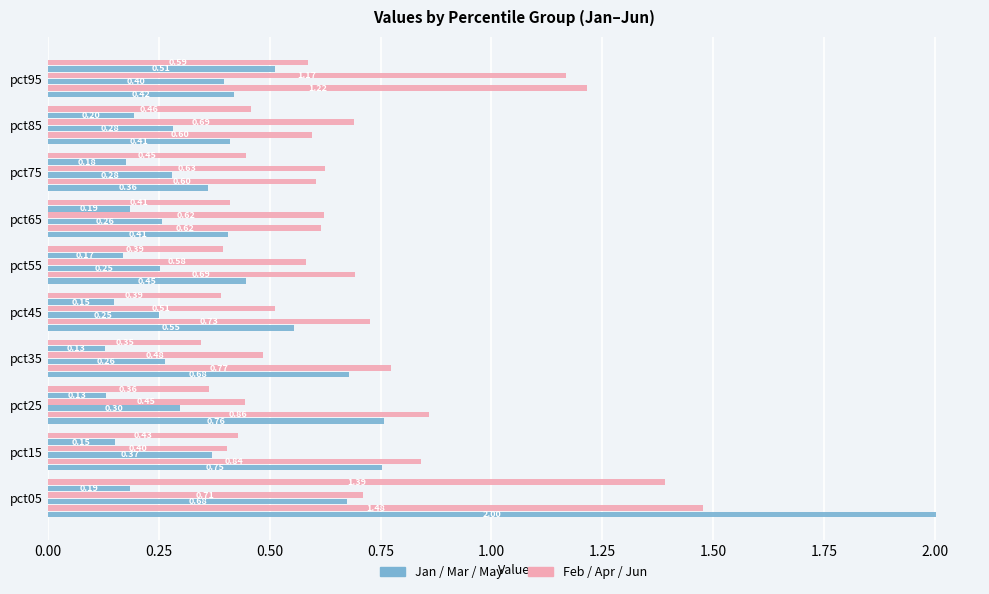

How many data points does each series have?

10